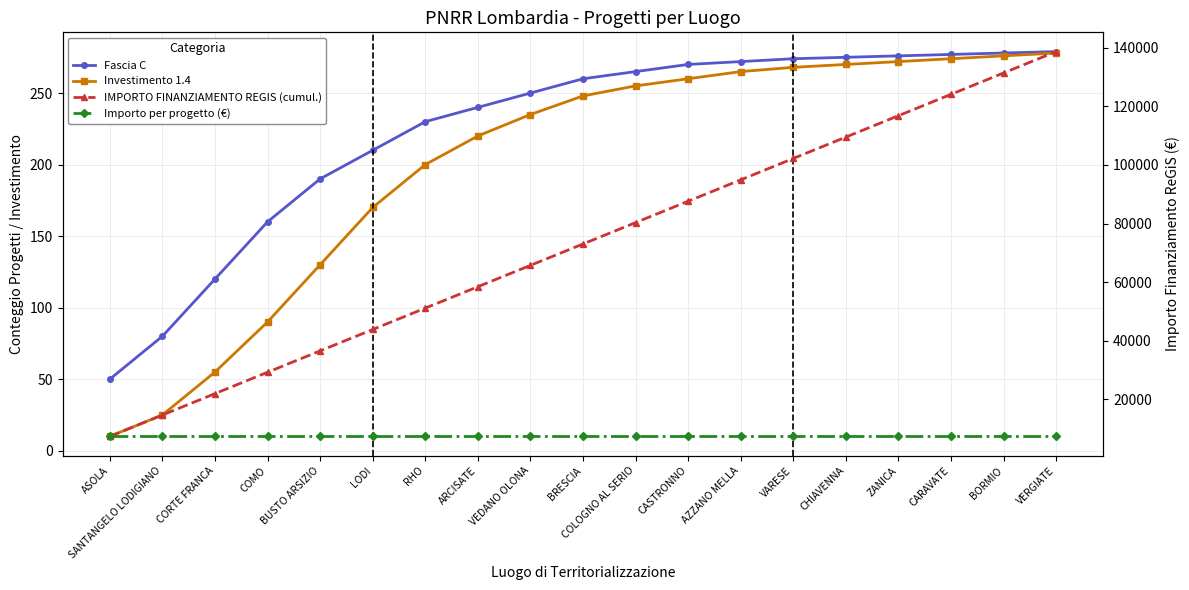

What is the highest value of the Investimento 1.4 series?

278